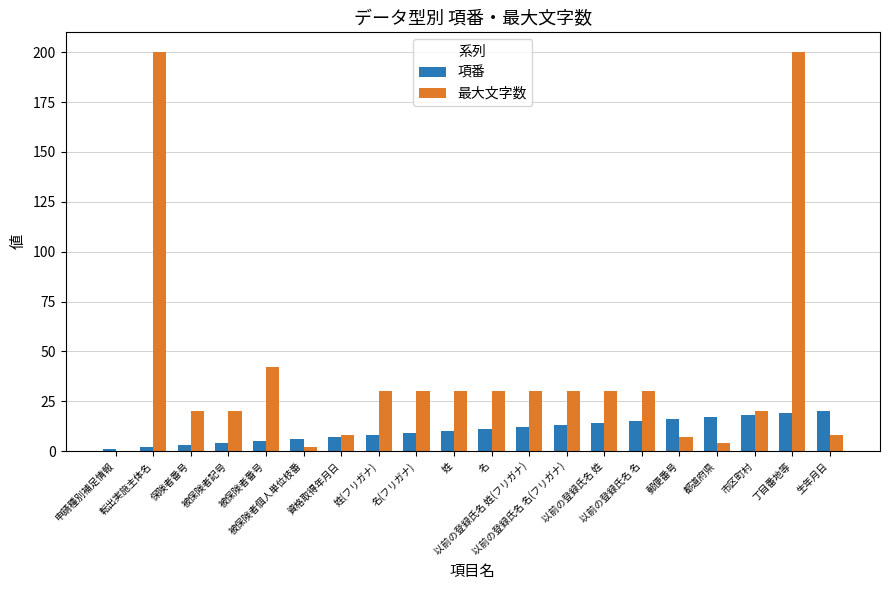

Reading left to right, what are all the values shown in this chart?

項番: 申請種別補足情報=1	転出実施主体名=2	保険者番号=3	被保険者記号=4	被保険者番号=5	被保険者個人単位枝番=6	資格取得年月日=7	姓(フリガナ)=8	名(フリガナ)=9	姓=10	名=11	以前の登録氏名 姓(フリガナ)=12	以前の登録氏名 名(フリガナ)=13	以前の登録氏名 姓=14	以前の登録氏名 名=15	郵便番号=16	都道府県=17	市区町村=18	丁目番地等=19	生年月日=20
最大文字数: 申請種別補足情報=0	転出実施主体名=200	保険者番号=20	被保険者記号=20	被保険者番号=42	被保険者個人単位枝番=2	資格取得年月日=8	姓(フリガナ)=30	名(フリガナ)=30	姓=30	名=30	以前の登録氏名 姓(フリガナ)=30	以前の登録氏名 名(フリガナ)=30	以前の登録氏名 姓=30	以前の登録氏名 名=30	郵便番号=7	都道府県=4	市区町村=20	丁目番地等=200	生年月日=8